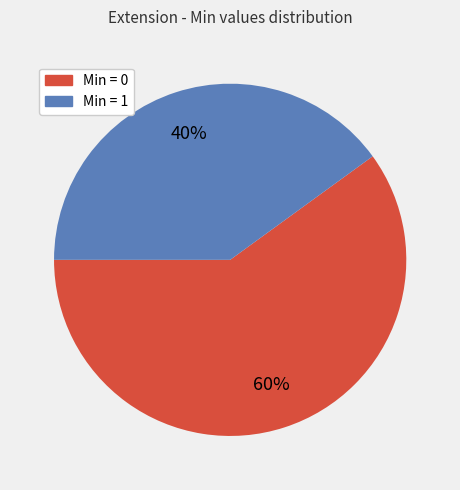

Is there any slice that represents more than half of the pie?

Yes